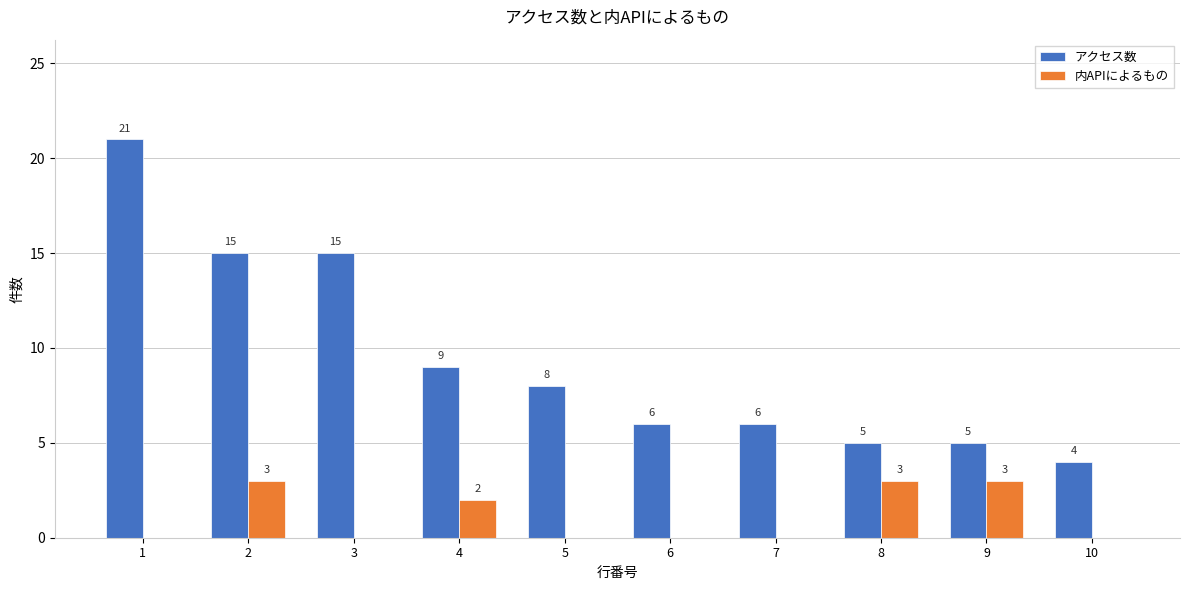

Is it true that アクセス数 equals 21 at 1?

True